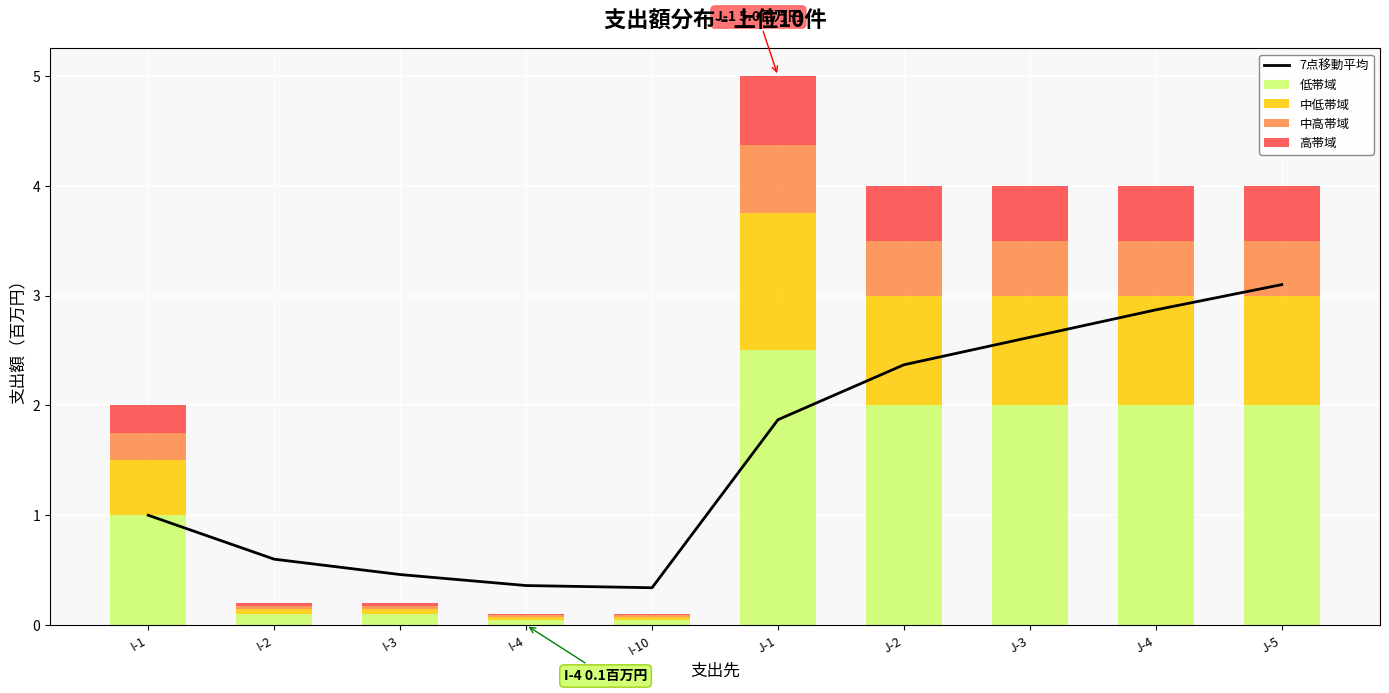

Is the value of 中高帯域 at J-4 greater than the value of 低帯域 at J-4?

No